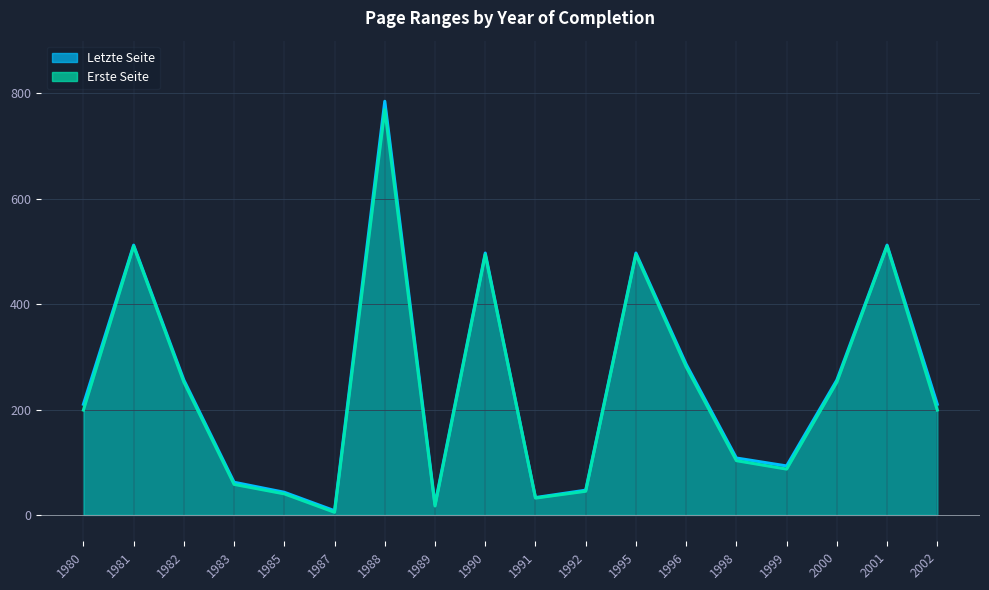

True or false: Letzte Seite has more than 1 points higher than both neighbors.

True